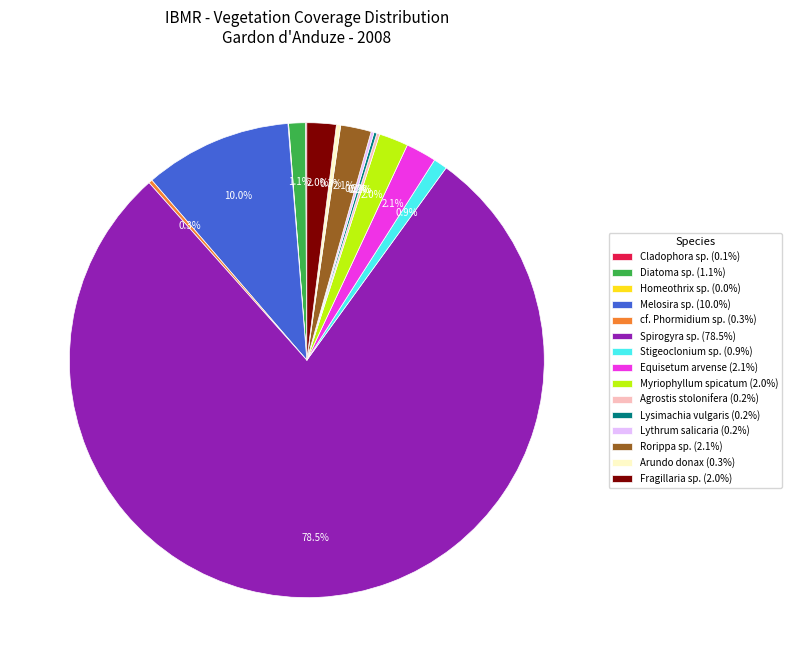

Combined, what portion of the pie is Diatoma sp. (1.1%) and Fragillaria sp. (2.0%)?

3.1%